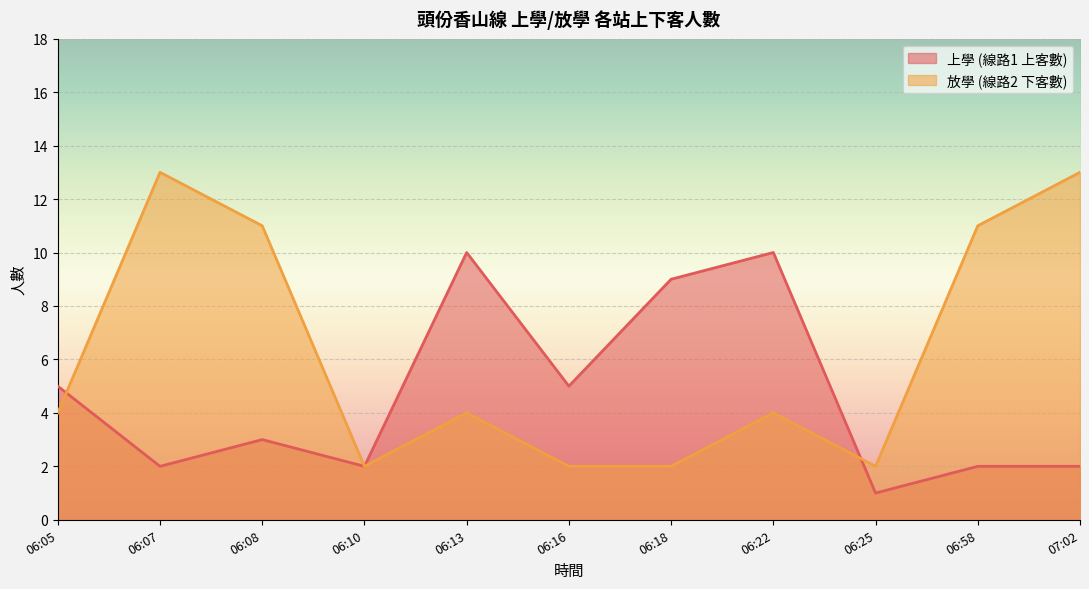

List the series in order of their peak value, highest first.

放學 (線路2 下客數), 上學 (線路1 上客數)